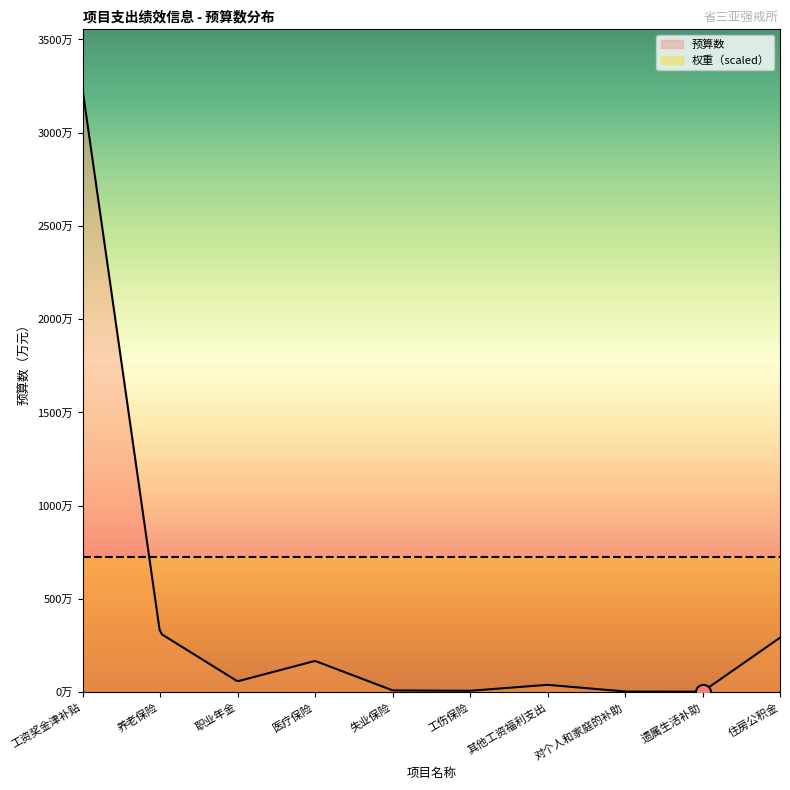

Which has a higher value, 医疗保险 or 养老保险?

养老保险